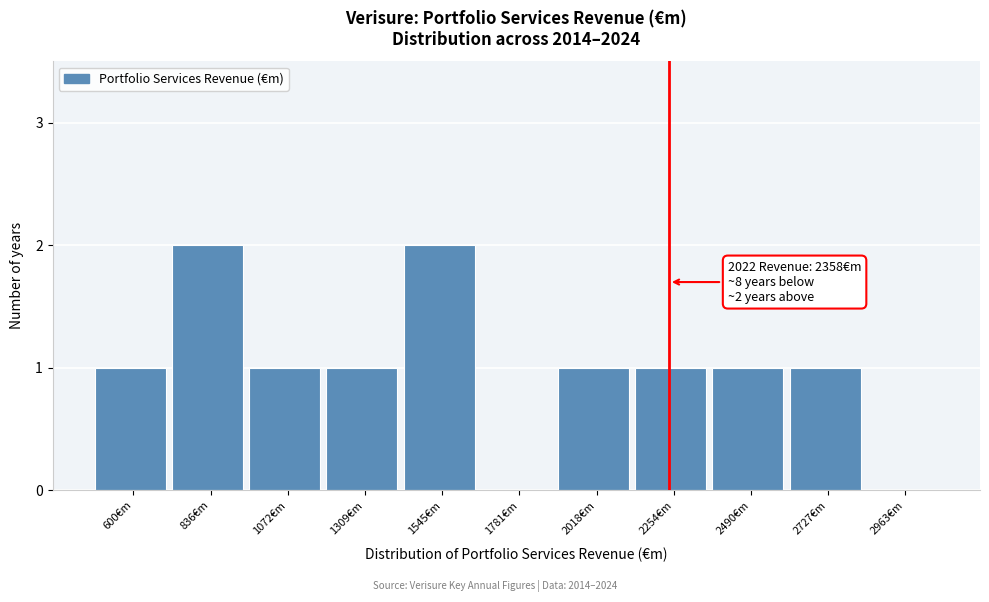

Reading left to right, list all the values displayed in this chart.

600€m=1	836€m=2	1072€m=1	1309€m=1	1545€m=2	1781€m=0	2018€m=1	2254€m=1	2490€m=1	2727€m=1	2963€m=0